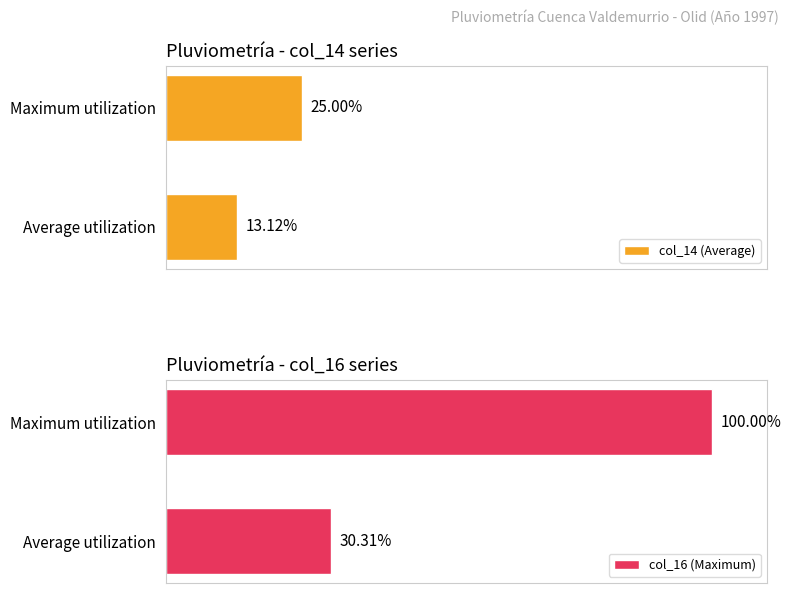

Rank the categories by col_14 (Average) value from highest to lowest.

Maximum utilization, Average utilization